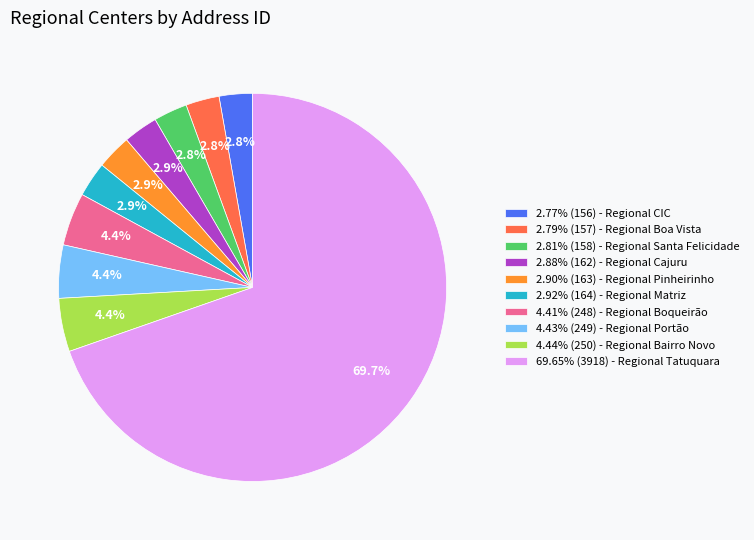

Count the number of slices in the pie.

10